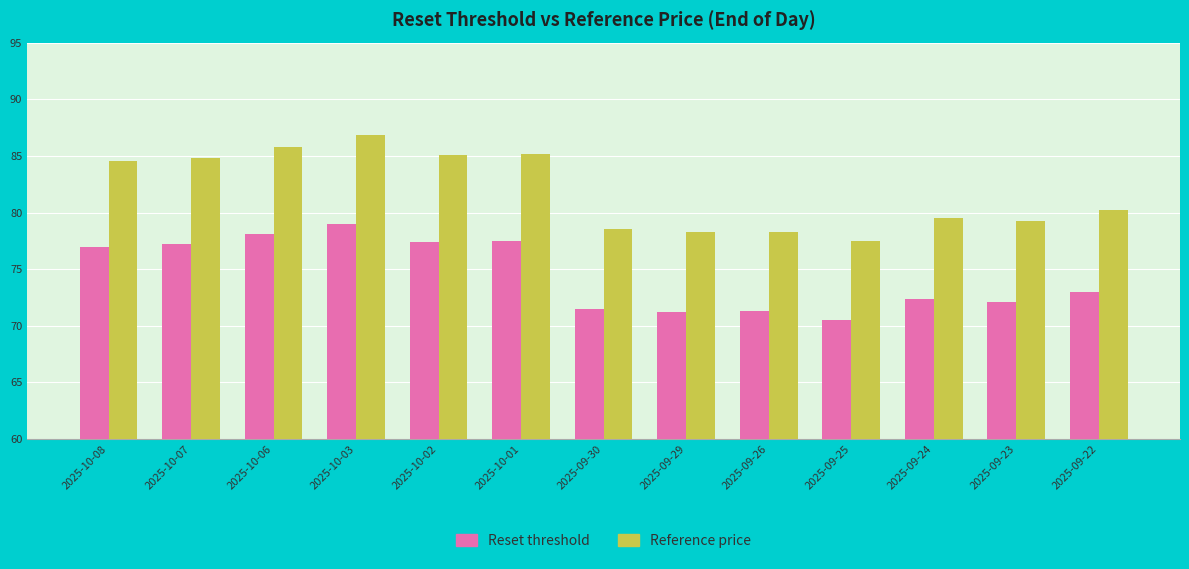

Which series has the largest total across all categories?

Reference price